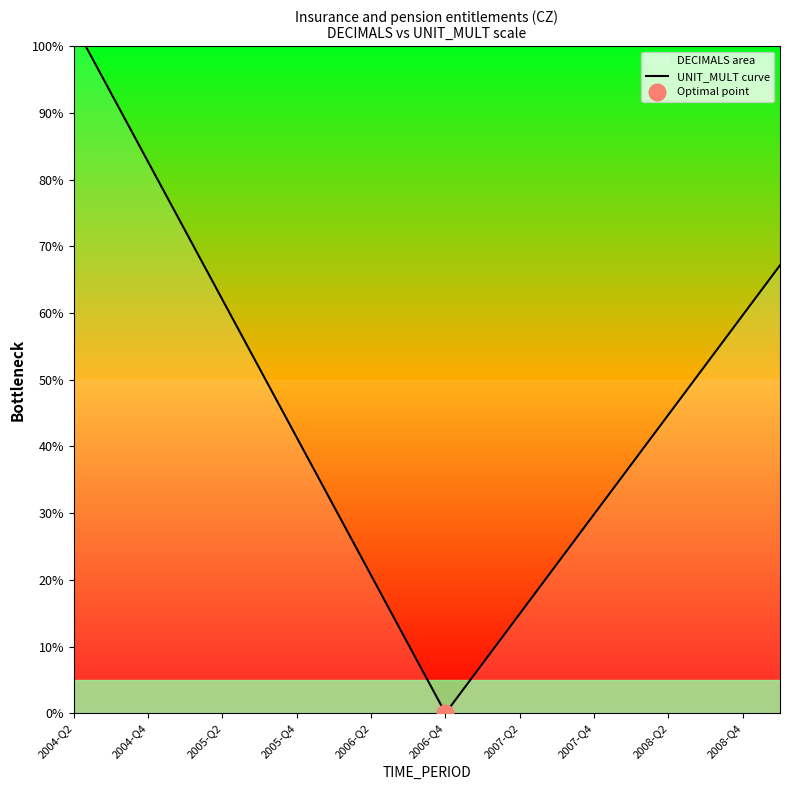

What is the difference between the maximum and minimum values?

103.3